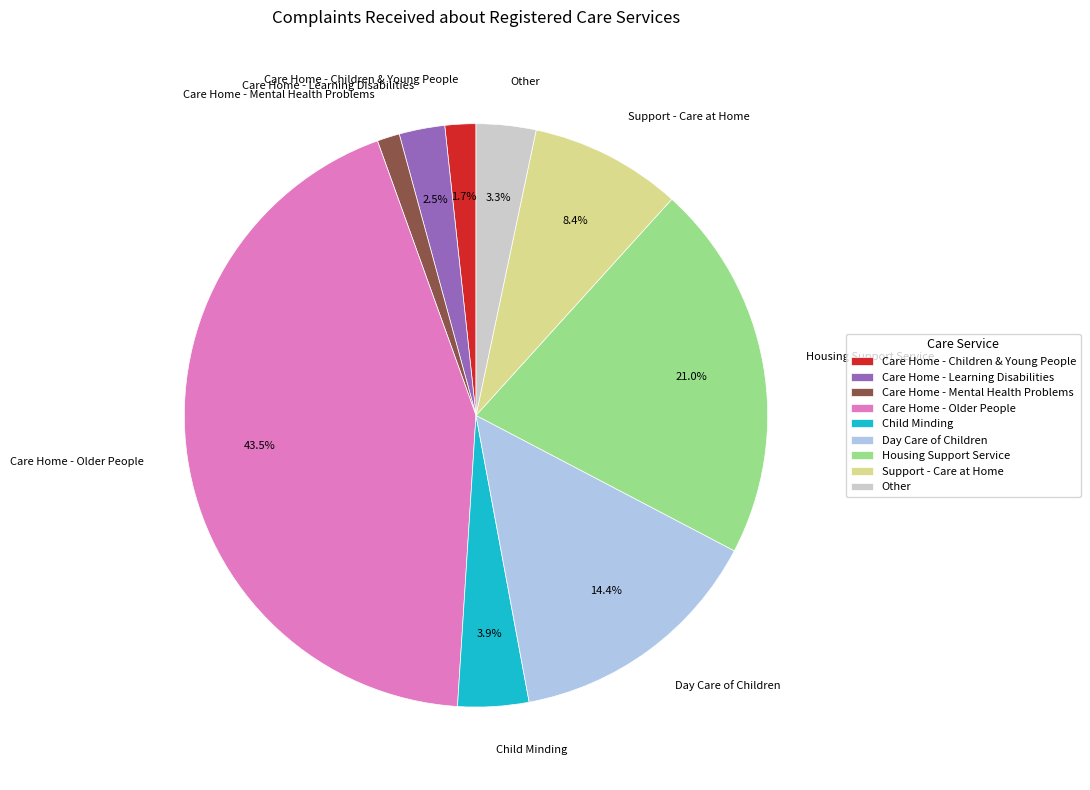

Does Support - Care at Home account for over 50% of the chart?

No